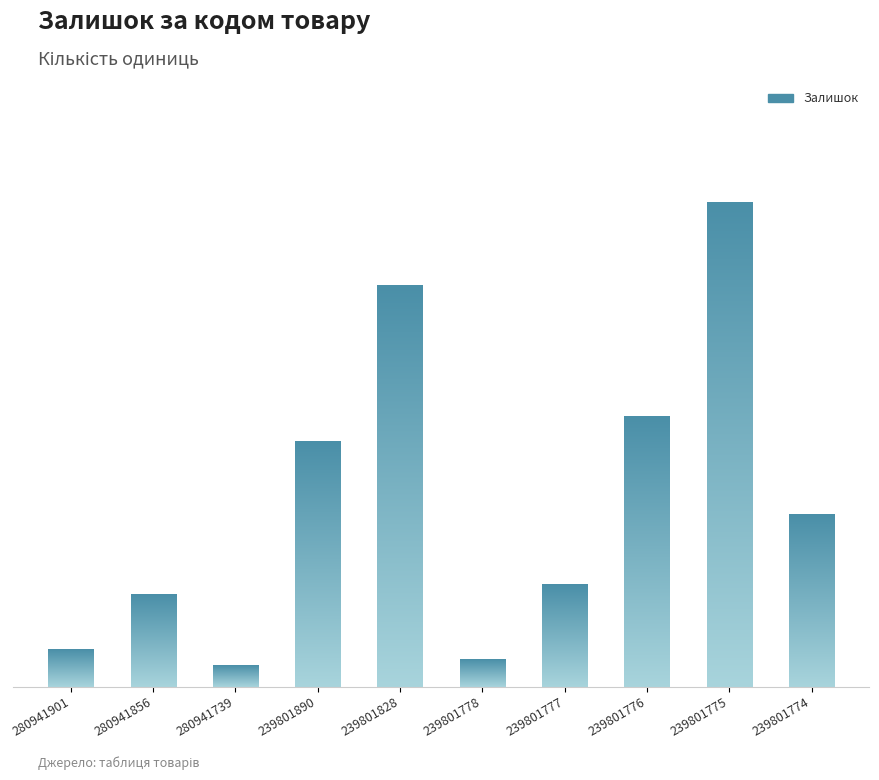

True or false: the data shows 189 at 239801774.

True